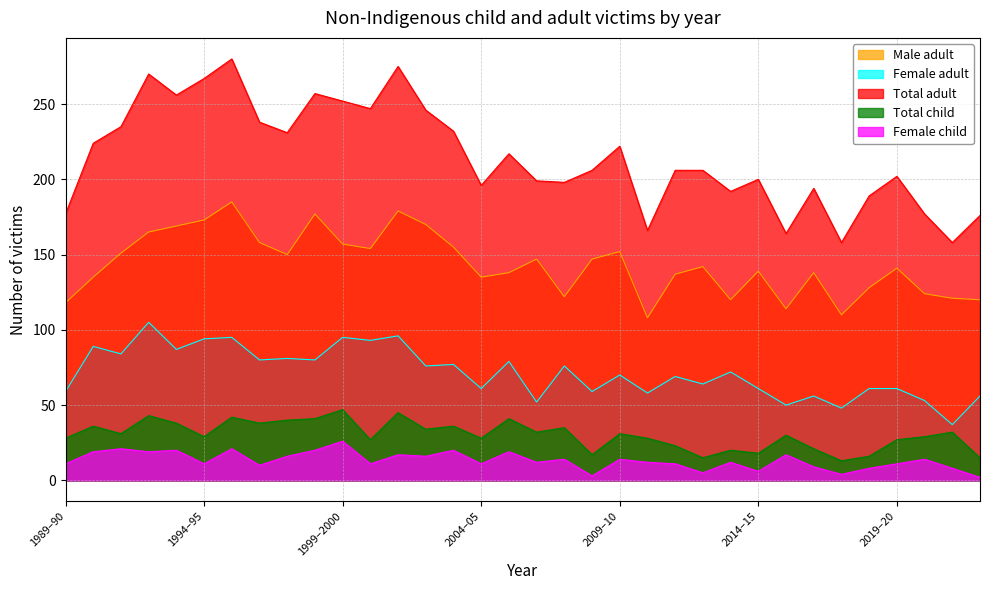

What are all the series names shown in the legend?

Male adult, Female adult, Total adult, Total child, Female child